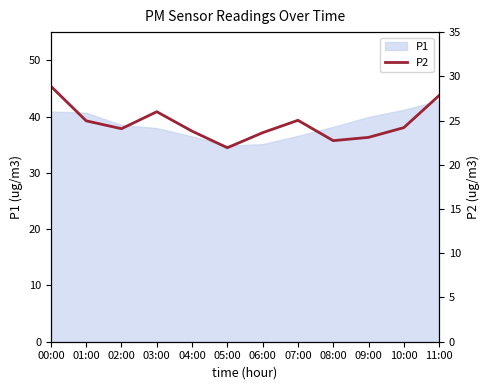

At which category does the data reach its first local valley?

02:00